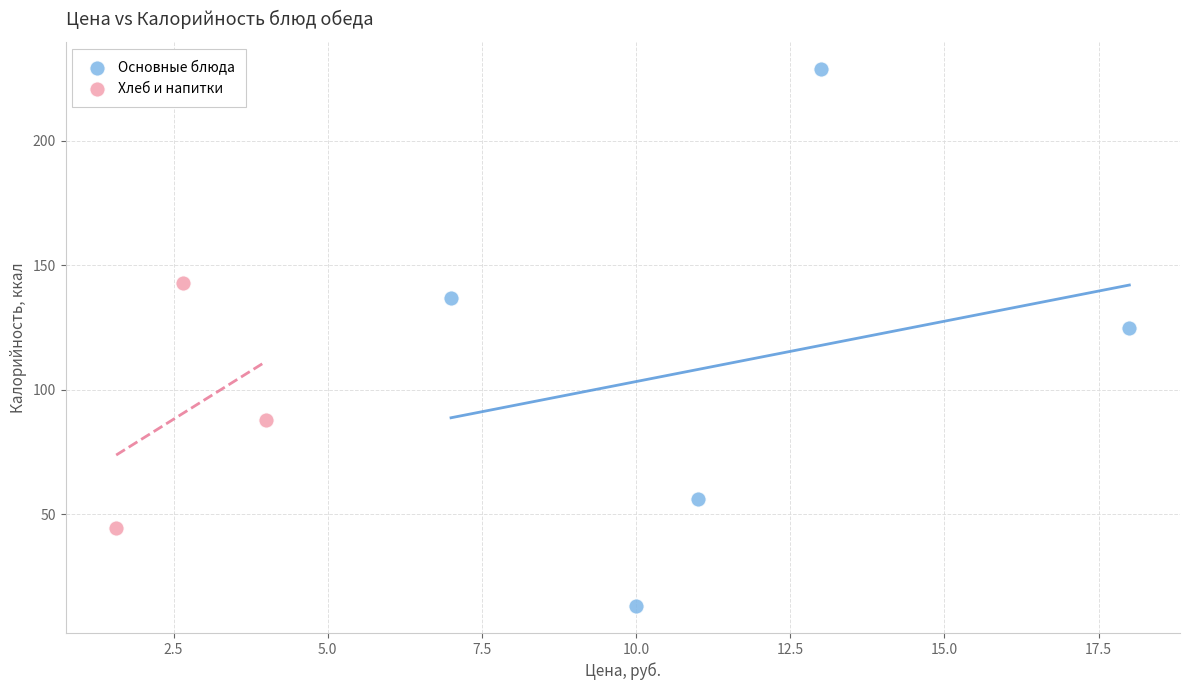

Which series has the widest spread of Y values?

Основные блюда